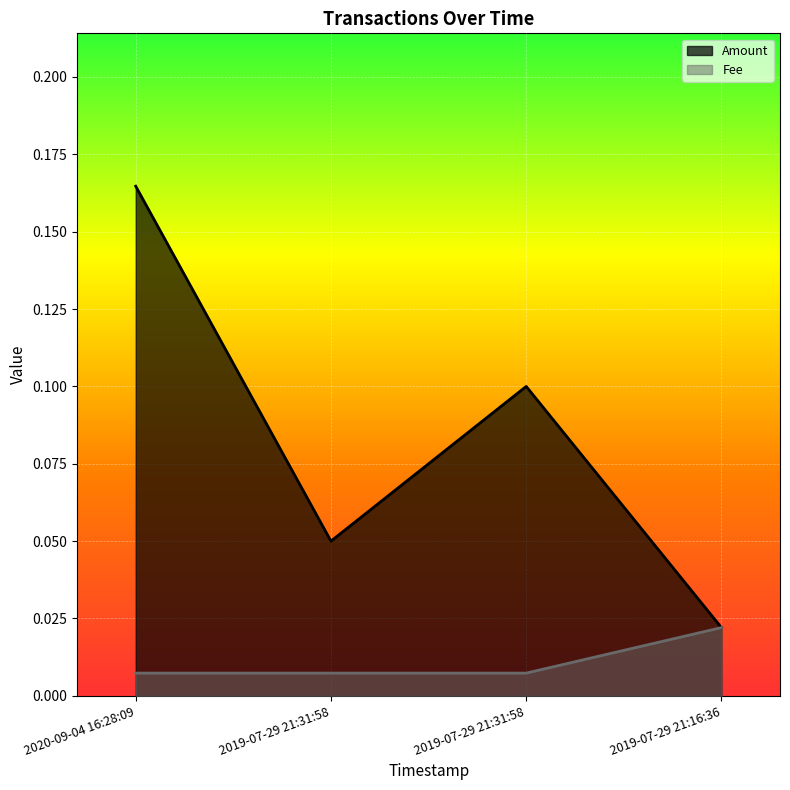

Reading left to right, what are all the values shown in this chart?

Amount: 0.2	0.1	0.1	0.0
Fee: 0.0	0.0	0.0	0.0